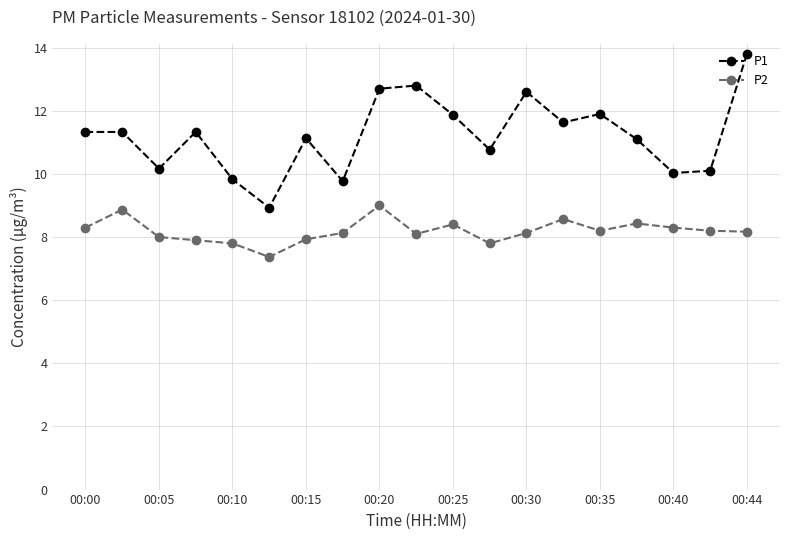

Does the chart have visible grid lines?

Yes